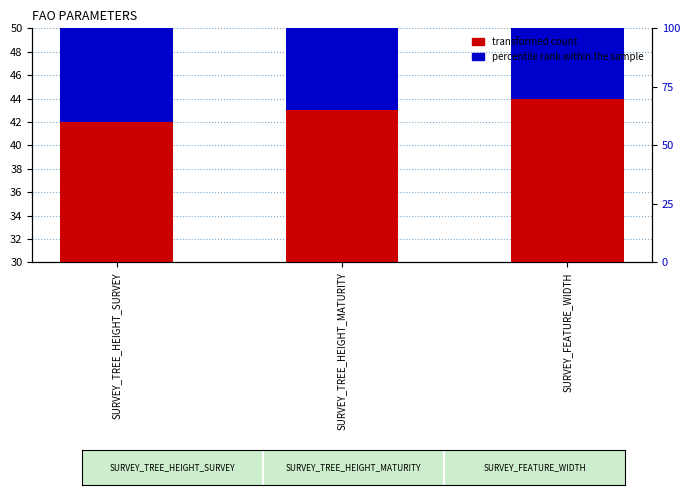

Reading left to right, list all the values displayed in this chart.

transformed count: SURVEY_TREE_HEIGHT_SURVEY=42.0	SURVEY_TREE_HEIGHT_MATURITY=43.0	SURVEY_FEATURE_WIDTH=44.0
percentile rank within the sample: SURVEY_TREE_HEIGHT_SURVEY=14.3	SURVEY_TREE_HEIGHT_MATURITY=14.7	SURVEY_FEATURE_WIDTH=15.0